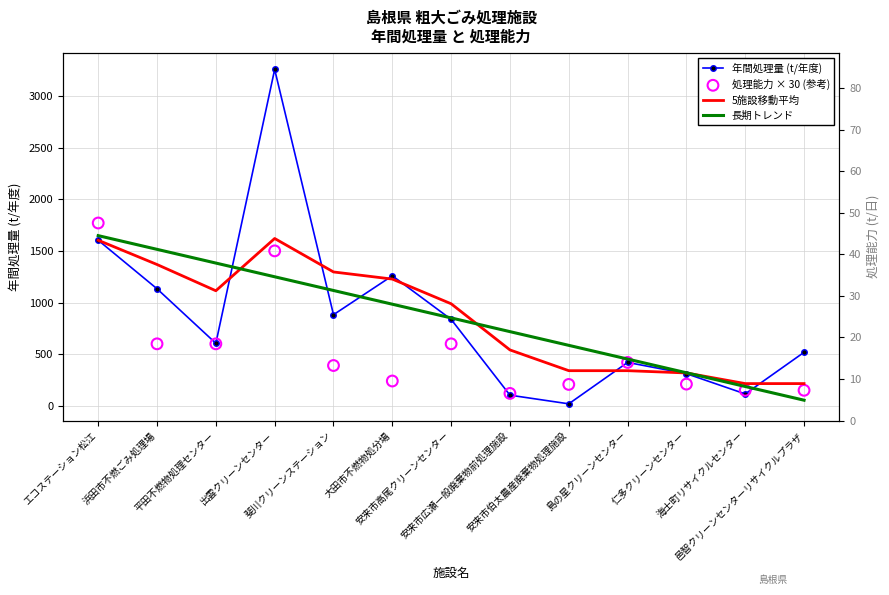

What is the total value across all series at 大田市不燃物処分場?

3709.7